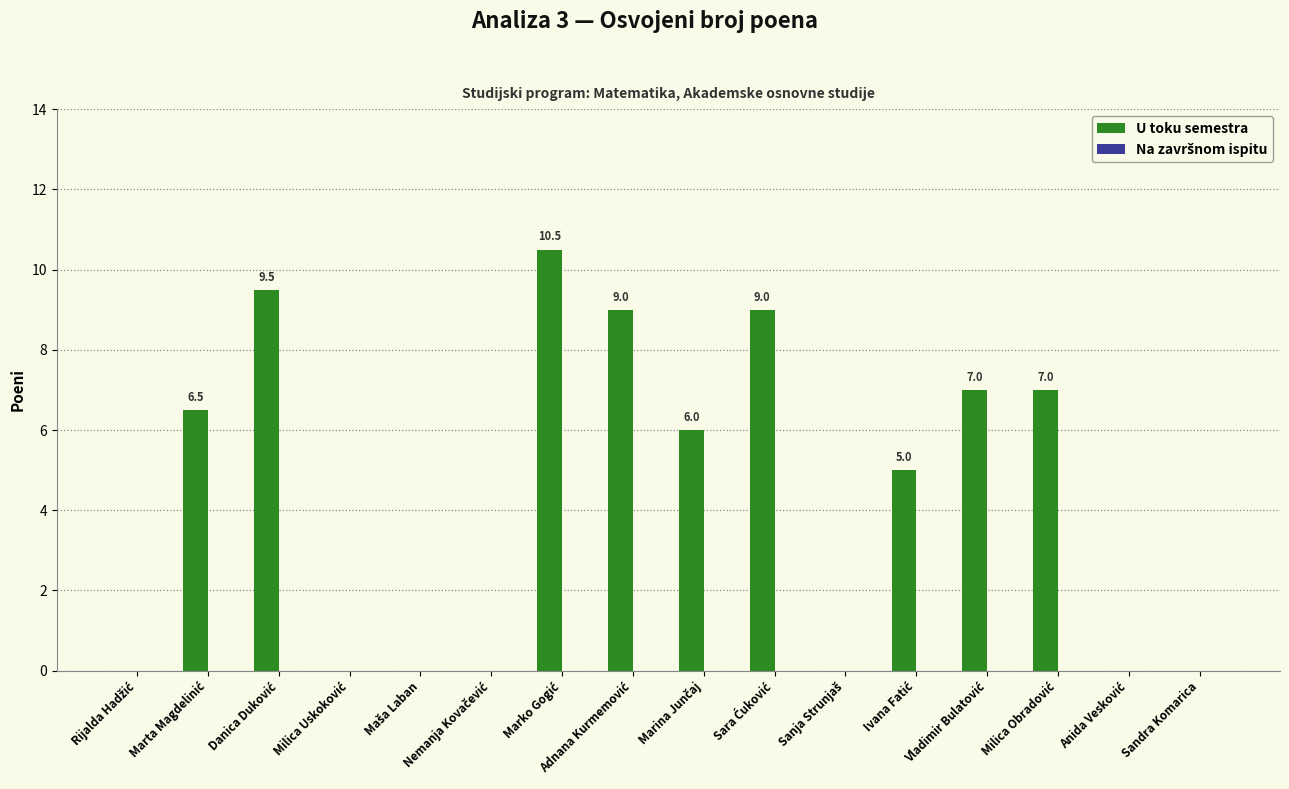

What is the sum of all values?

69.5